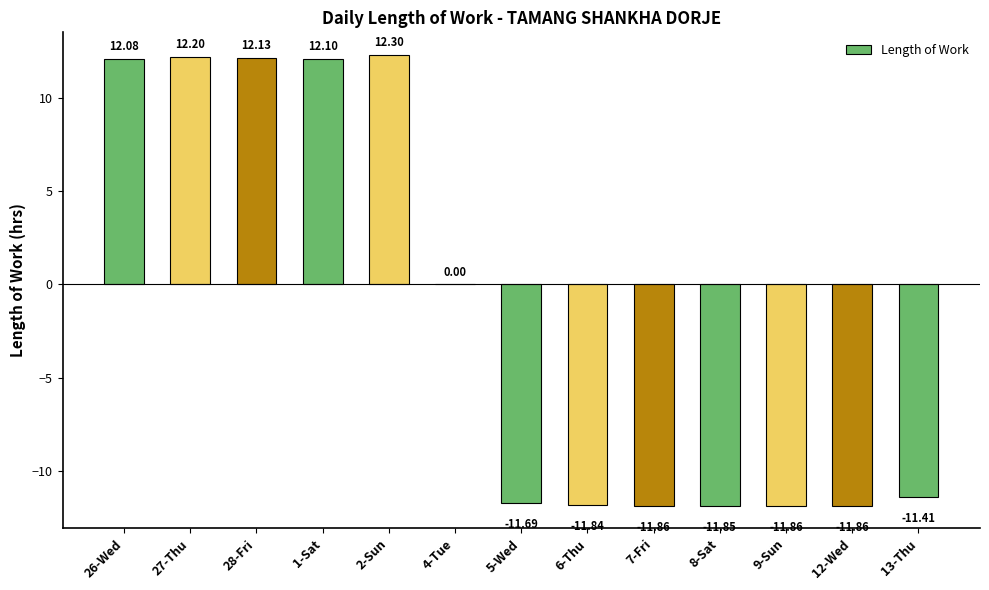

What is the sum of all values?

-21.6